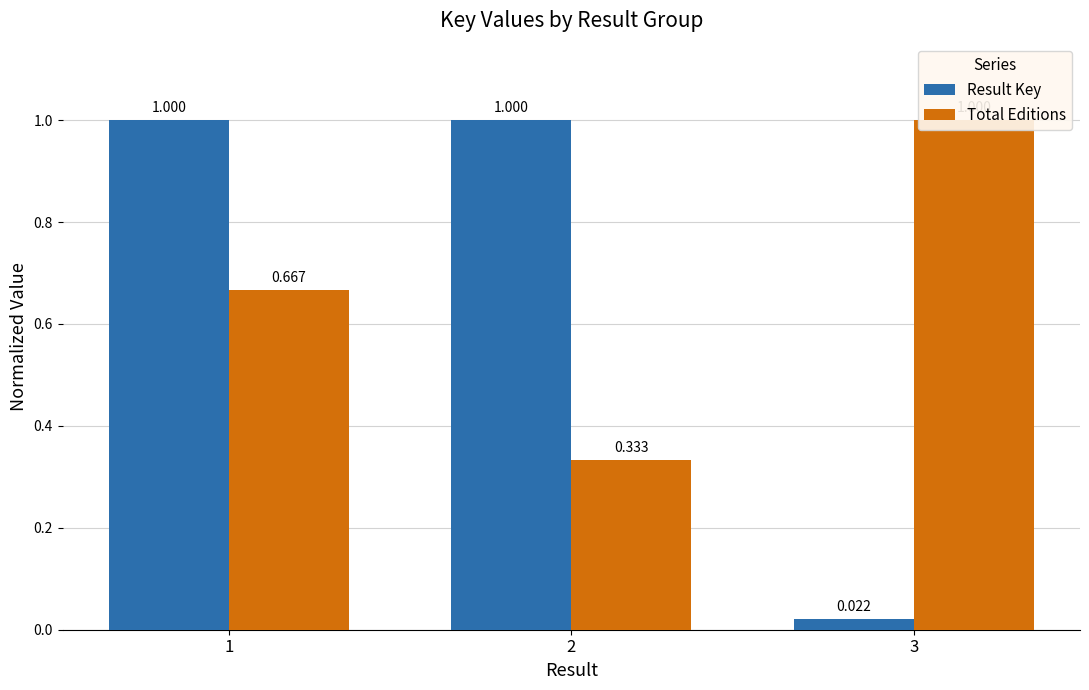

At how many categories does at least one series exceed 0?

3